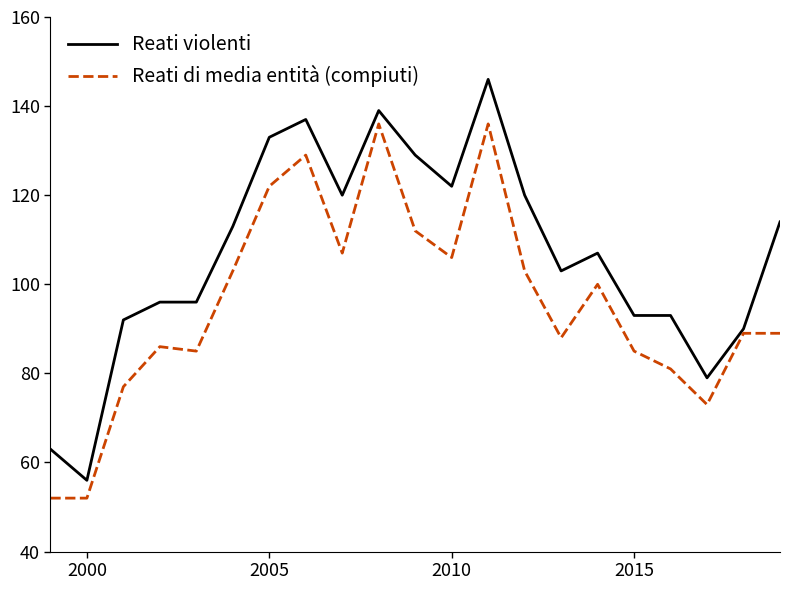

What is the average value of the Reati di media entità (compiuti) series?

96